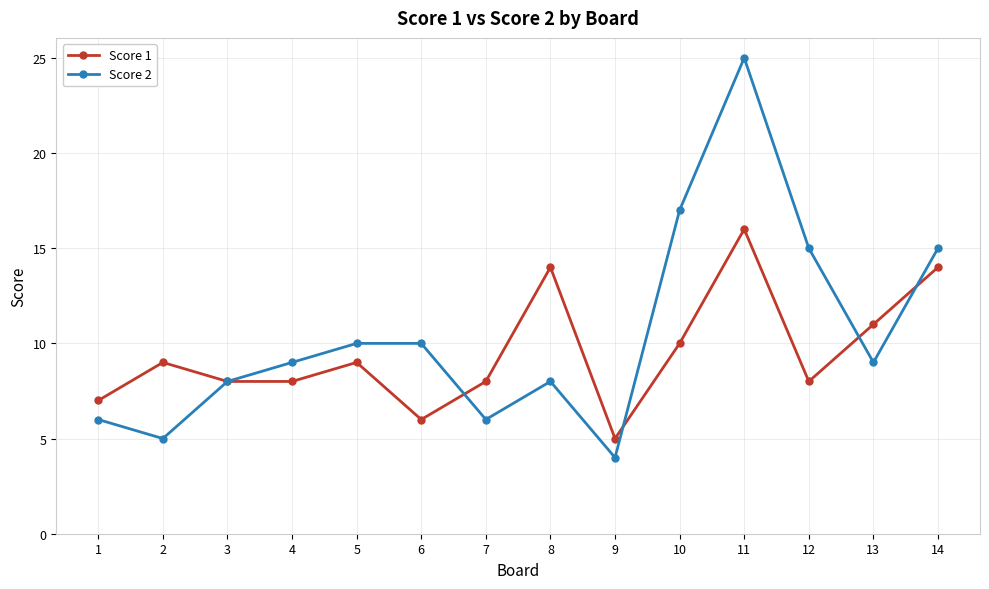

Which series changed the most between 5 and 10?

Score 2